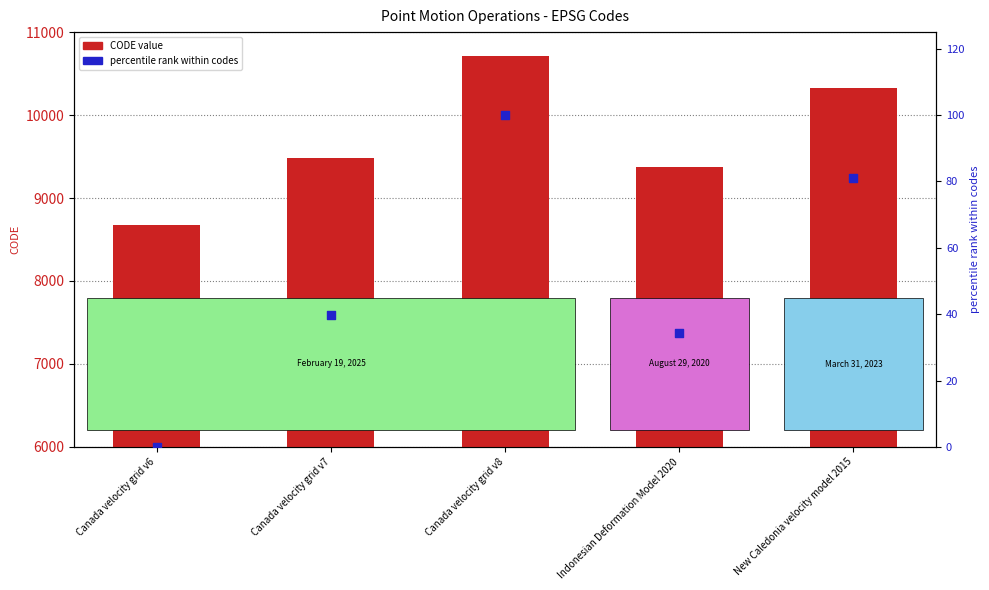

Which series contains the lowest Y value?

percentile rank within codes